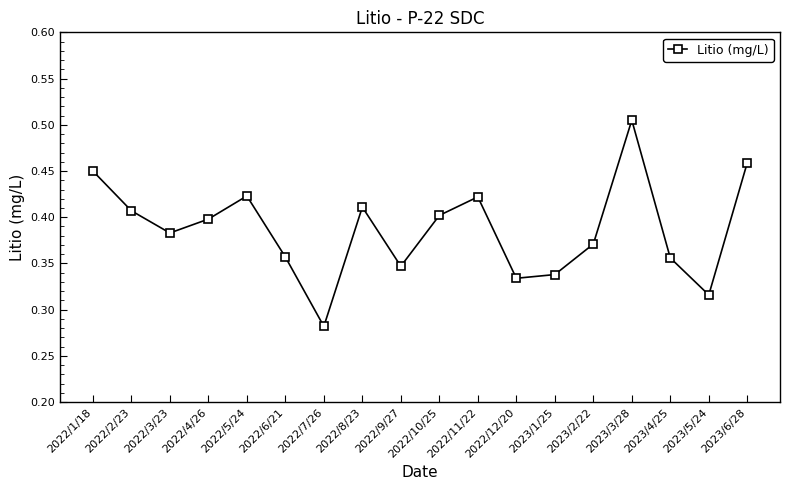

How many interior local peaks (higher than both neighbors) does the data have?

4